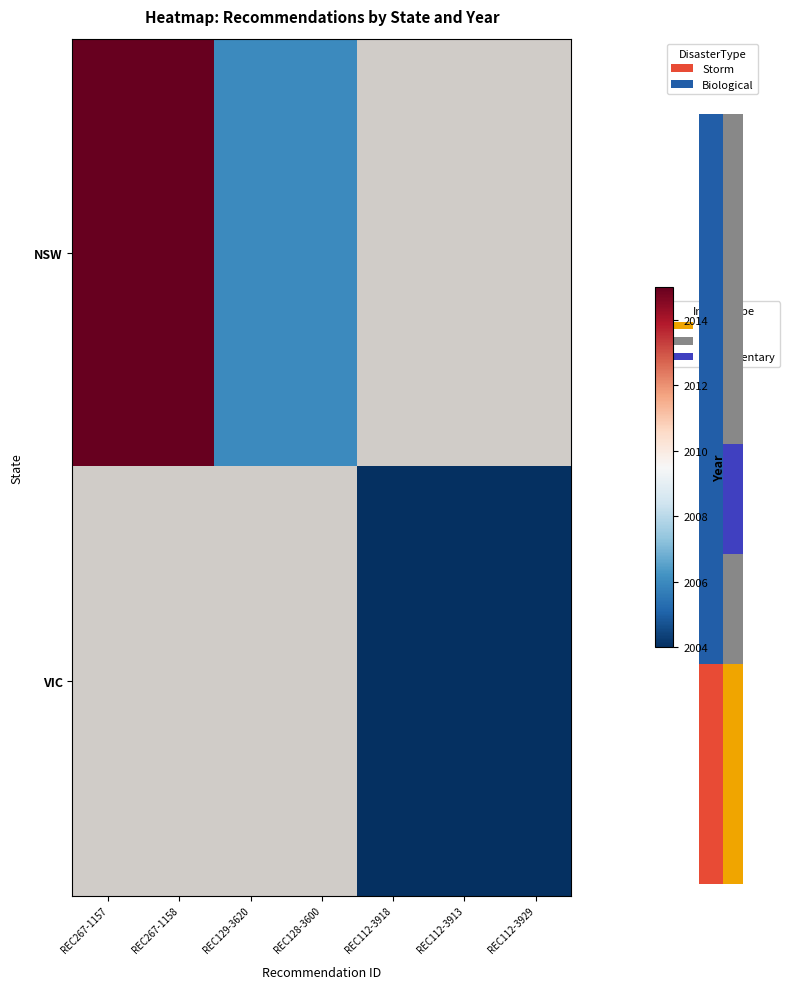

Between REC112-3929 and REC267-1158, which is larger?

REC267-1158